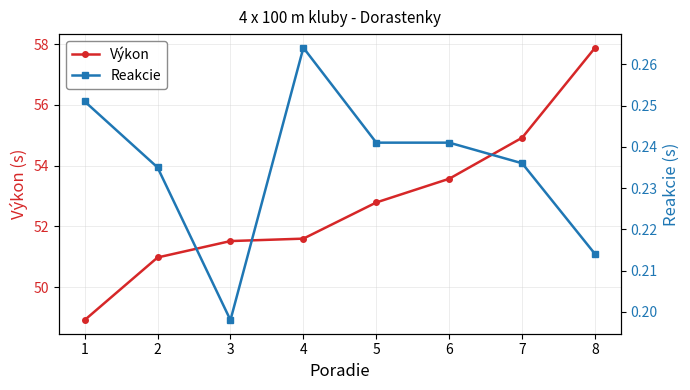

What is the difference between the maximum and minimum values in the Výkon series?

9.0